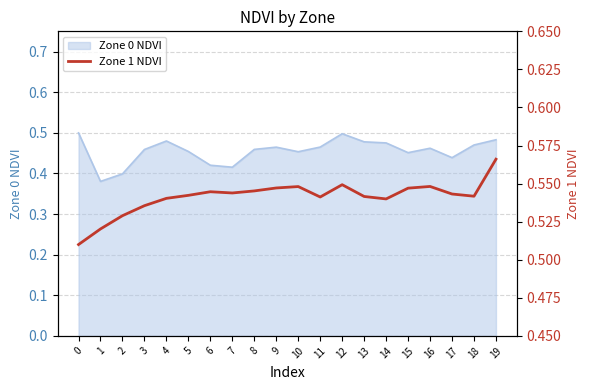

What is the difference between the maximum and minimum values?

0.1